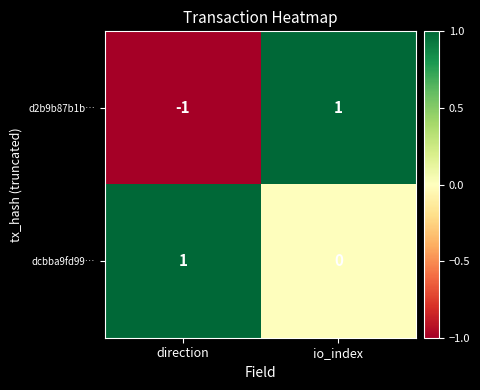

Which series changed the most between direction and io_index?

d2b9b87b1b…